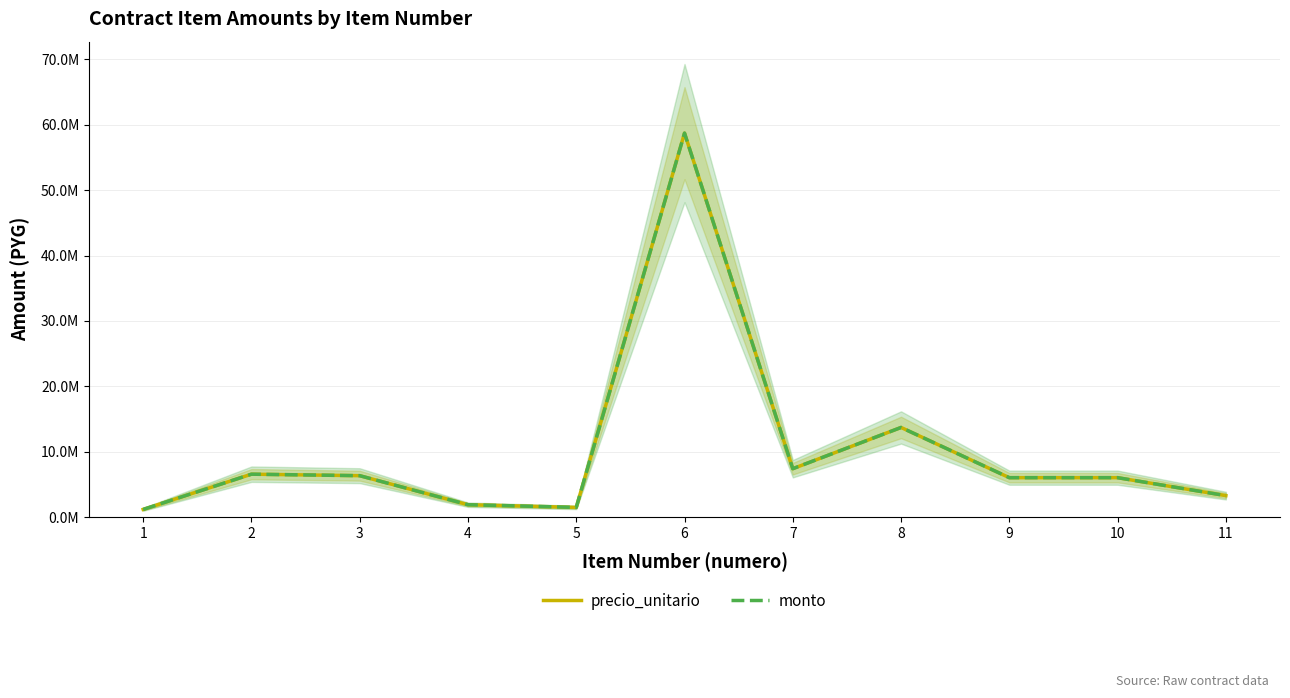

What is the sum of the monto values at 11 and 1?

4449825